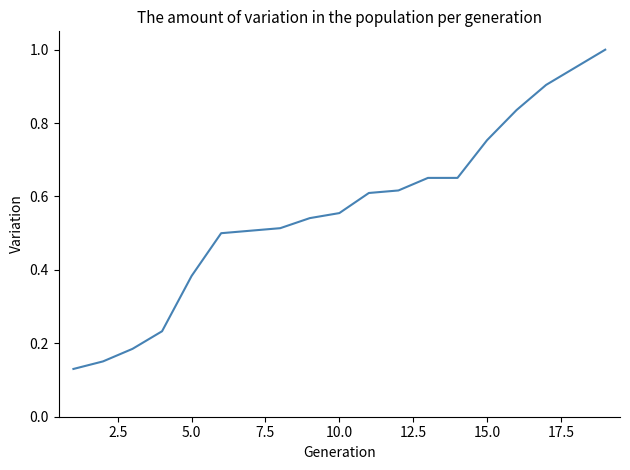

What is the difference between the maximum and minimum values?

0.9